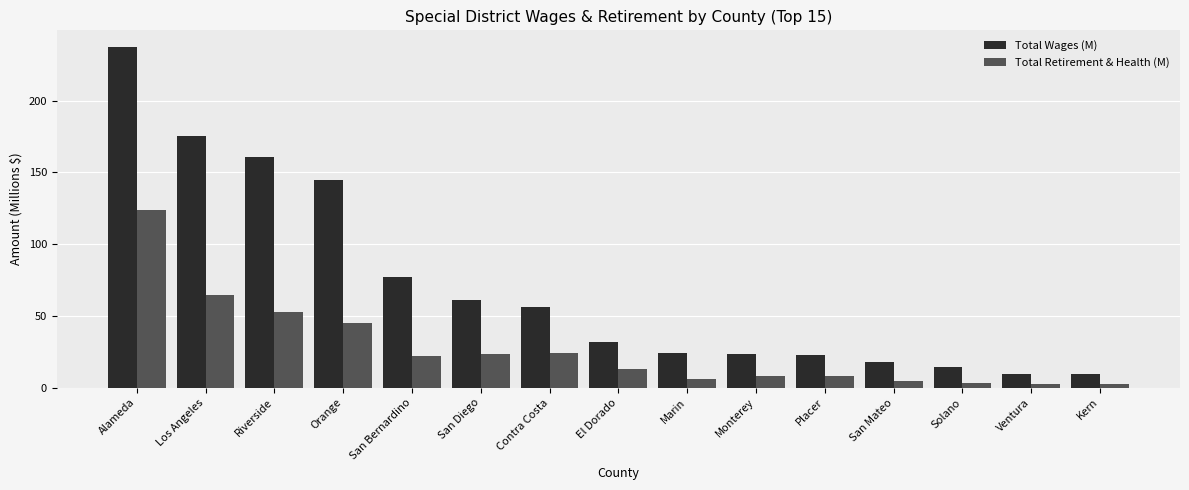

Which series has the largest total across all categories?

Total Wages (M)